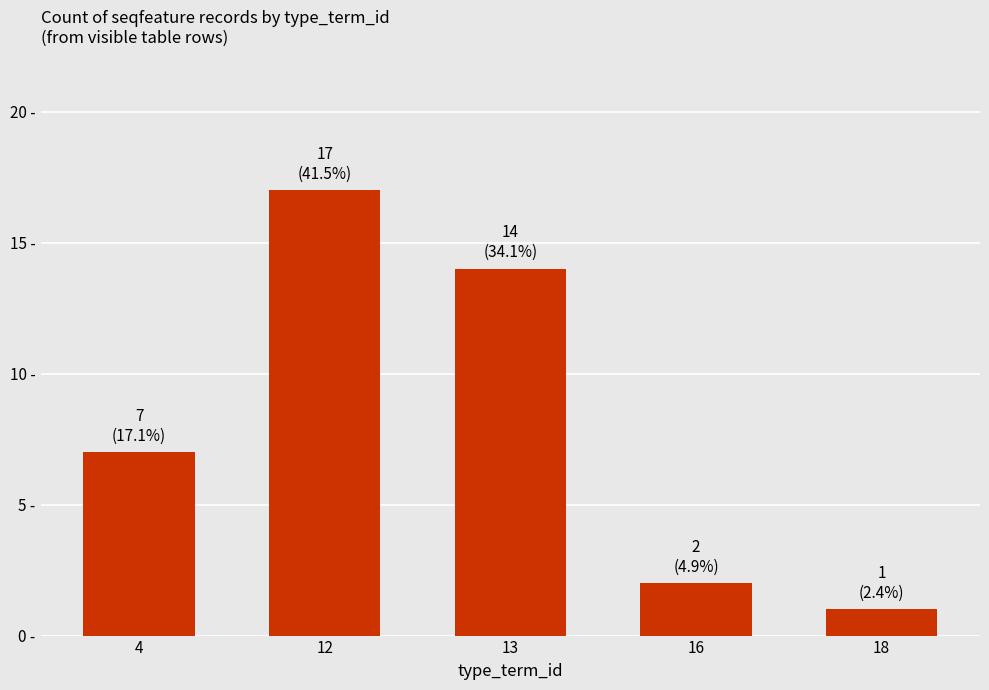

Reading left to right, what are all the values shown in this chart?

4=7	12=17	13=14	16=2	18=1